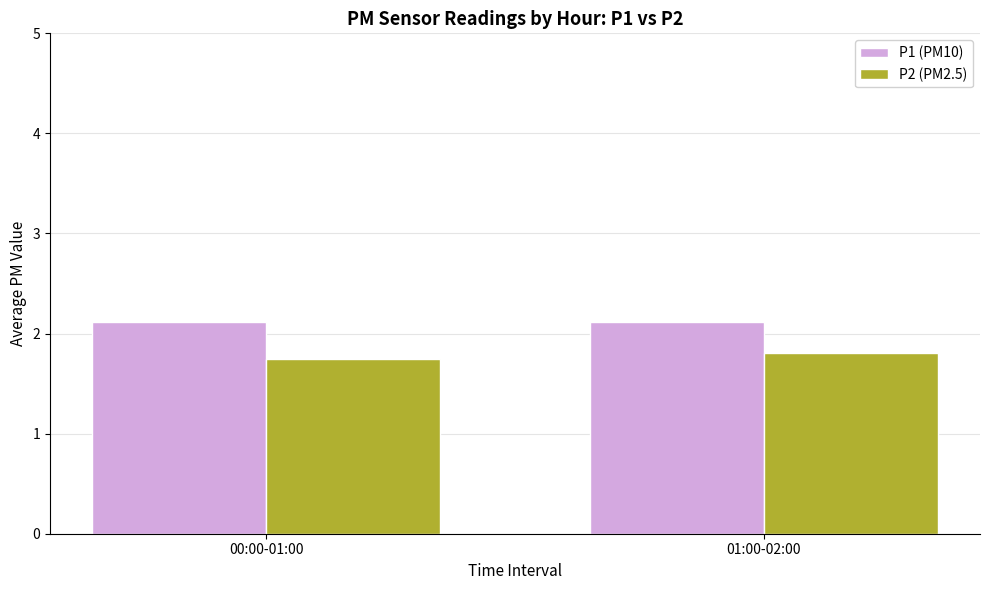

What is the total value across all series at 01:00-02:00?

3.9